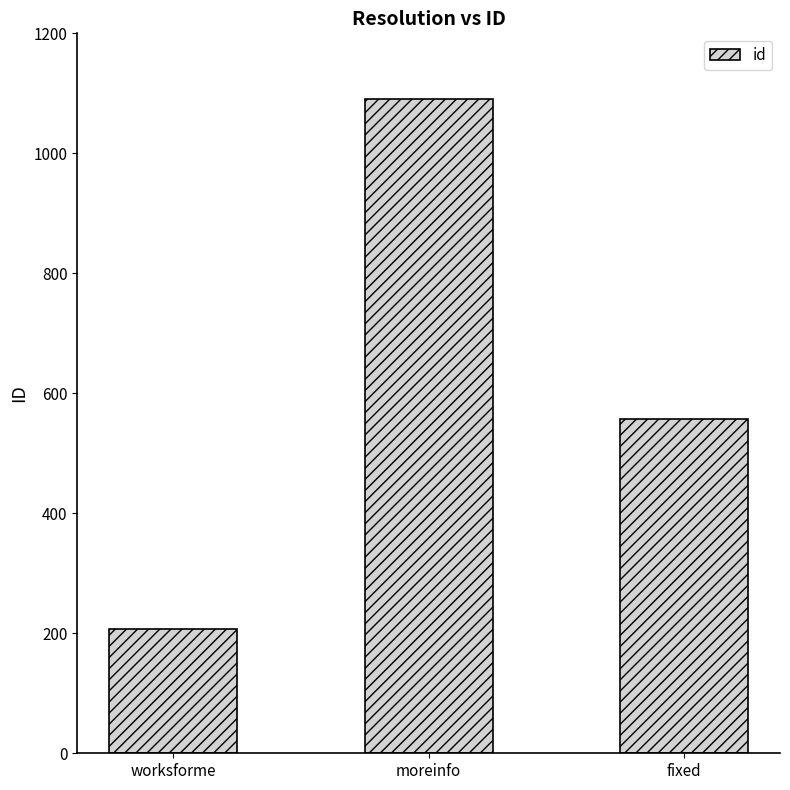

What is the sum of all values?

1855